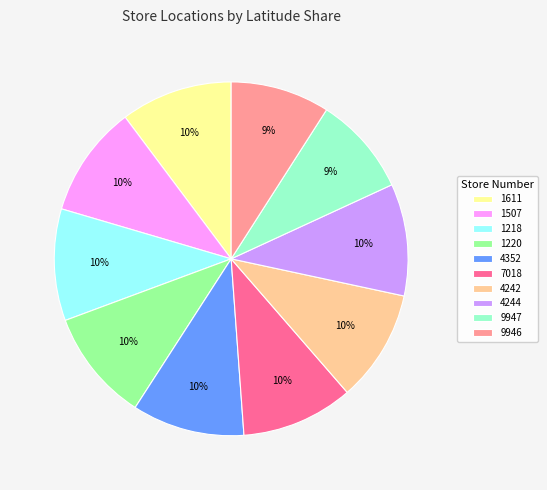

To the nearest percent, what percentage of the pie is 9947?

9%